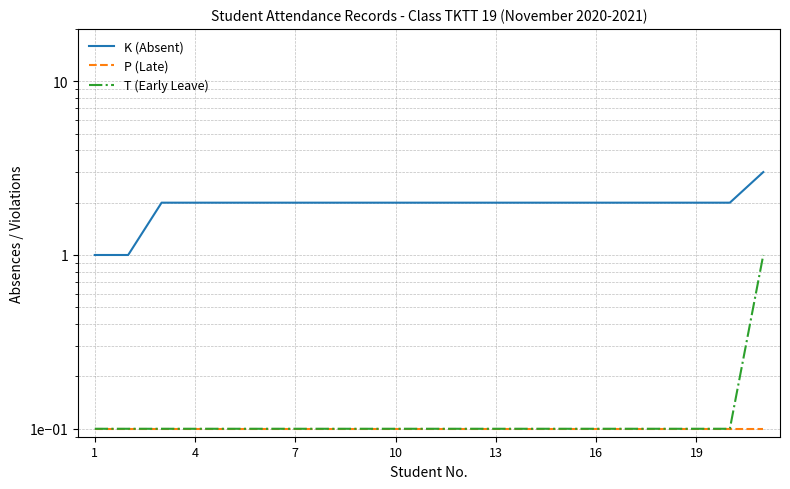

True or false: K (Absent) and T (Early Leave) cross at least once.

False